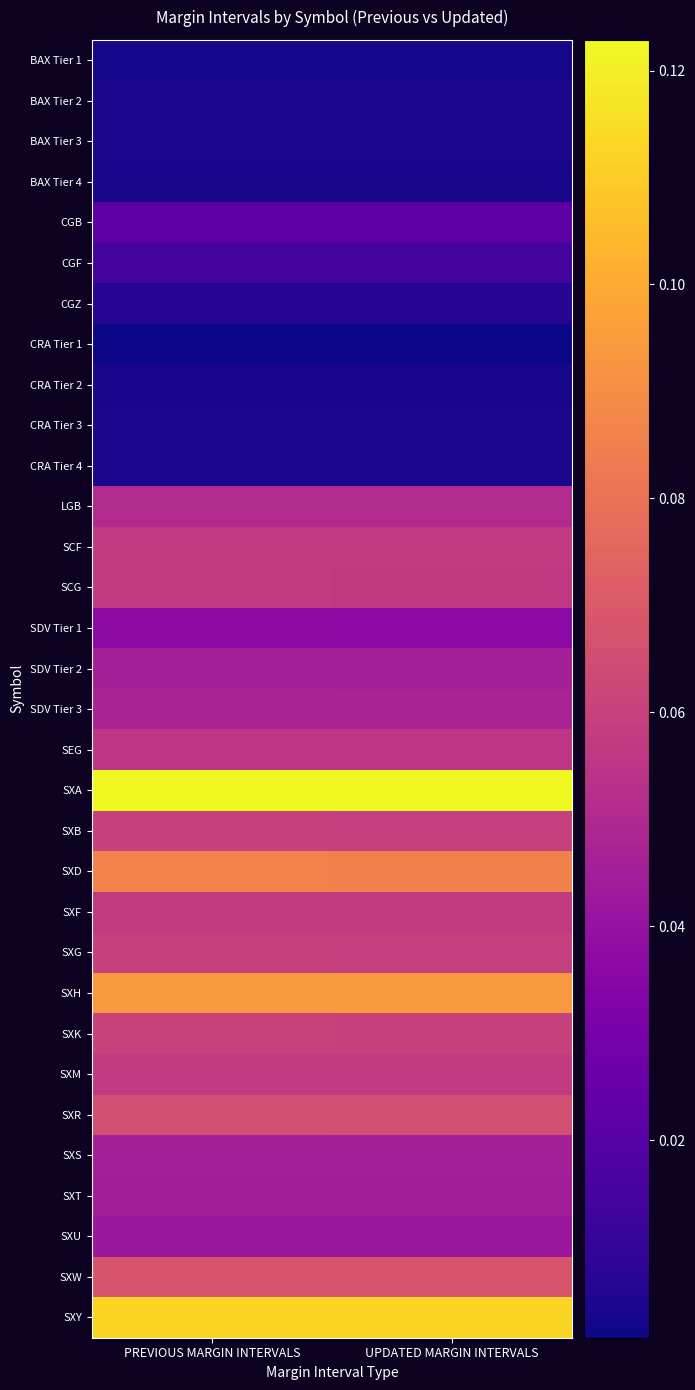

Reading right to left, transcribe all the data shown in this chart.

BAX Tier 1: UPDATED MARGIN INTERVALS=0.0	PREVIOUS MARGIN INTERVALS=0.0
BAX Tier 2: UPDATED MARGIN INTERVALS=0.0	PREVIOUS MARGIN INTERVALS=0.0
BAX Tier 3: UPDATED MARGIN INTERVALS=0.0	PREVIOUS MARGIN INTERVALS=0.0
BAX Tier 4: UPDATED MARGIN INTERVALS=0.0	PREVIOUS MARGIN INTERVALS=0.0
CGB: UPDATED MARGIN INTERVALS=0.0	PREVIOUS MARGIN INTERVALS=0.0
CGF: UPDATED MARGIN INTERVALS=0.0	PREVIOUS MARGIN INTERVALS=0.0
CGZ: UPDATED MARGIN INTERVALS=0.0	PREVIOUS MARGIN INTERVALS=0.0
CRA Tier 1: UPDATED MARGIN INTERVALS=0.0	PREVIOUS MARGIN INTERVALS=0.0
CRA Tier 2: UPDATED MARGIN INTERVALS=0.0	PREVIOUS MARGIN INTERVALS=0.0
CRA Tier 3: UPDATED MARGIN INTERVALS=0.0	PREVIOUS MARGIN INTERVALS=0.0
CRA Tier 4: UPDATED MARGIN INTERVALS=0.0	PREVIOUS MARGIN INTERVALS=0.0
LGB: UPDATED MARGIN INTERVALS=0.1	PREVIOUS MARGIN INTERVALS=0.1
SCF: UPDATED MARGIN INTERVALS=0.1	PREVIOUS MARGIN INTERVALS=0.1
SCG: UPDATED MARGIN INTERVALS=0.1	PREVIOUS MARGIN INTERVALS=0.1
SDV Tier 1: UPDATED MARGIN INTERVALS=0.0	PREVIOUS MARGIN INTERVALS=0.0
SDV Tier 2: UPDATED MARGIN INTERVALS=0.0	PREVIOUS MARGIN INTERVALS=0.0
SDV Tier 3: UPDATED MARGIN INTERVALS=0.0	PREVIOUS MARGIN INTERVALS=0.0
SEG: UPDATED MARGIN INTERVALS=0.1	PREVIOUS MARGIN INTERVALS=0.1
SXA: UPDATED MARGIN INTERVALS=0.1	PREVIOUS MARGIN INTERVALS=0.1
SXB: UPDATED MARGIN INTERVALS=0.1	PREVIOUS MARGIN INTERVALS=0.1
SXD: UPDATED MARGIN INTERVALS=0.1	PREVIOUS MARGIN INTERVALS=0.1
SXF: UPDATED MARGIN INTERVALS=0.1	PREVIOUS MARGIN INTERVALS=0.1
SXG: UPDATED MARGIN INTERVALS=0.1	PREVIOUS MARGIN INTERVALS=0.1
SXH: UPDATED MARGIN INTERVALS=0.1	PREVIOUS MARGIN INTERVALS=0.1
SXK: UPDATED MARGIN INTERVALS=0.1	PREVIOUS MARGIN INTERVALS=0.1
SXM: UPDATED MARGIN INTERVALS=0.1	PREVIOUS MARGIN INTERVALS=0.1
SXR: UPDATED MARGIN INTERVALS=0.1	PREVIOUS MARGIN INTERVALS=0.1
SXS: UPDATED MARGIN INTERVALS=0.0	PREVIOUS MARGIN INTERVALS=0.0
SXT: UPDATED MARGIN INTERVALS=0.0	PREVIOUS MARGIN INTERVALS=0.0
SXU: UPDATED MARGIN INTERVALS=0.0	PREVIOUS MARGIN INTERVALS=0.0
SXW: UPDATED MARGIN INTERVALS=0.1	PREVIOUS MARGIN INTERVALS=0.1
SXY: UPDATED MARGIN INTERVALS=0.1	PREVIOUS MARGIN INTERVALS=0.1